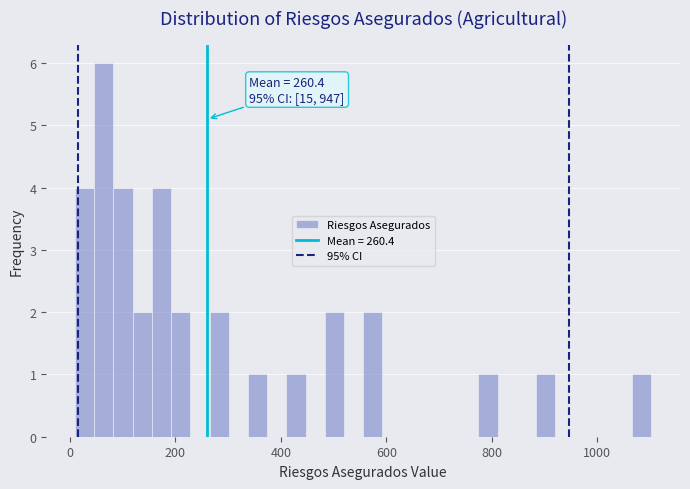

Around what value on the x-axis is the tallest bar? Give the approximate position of its centre, as read against the axis.

60